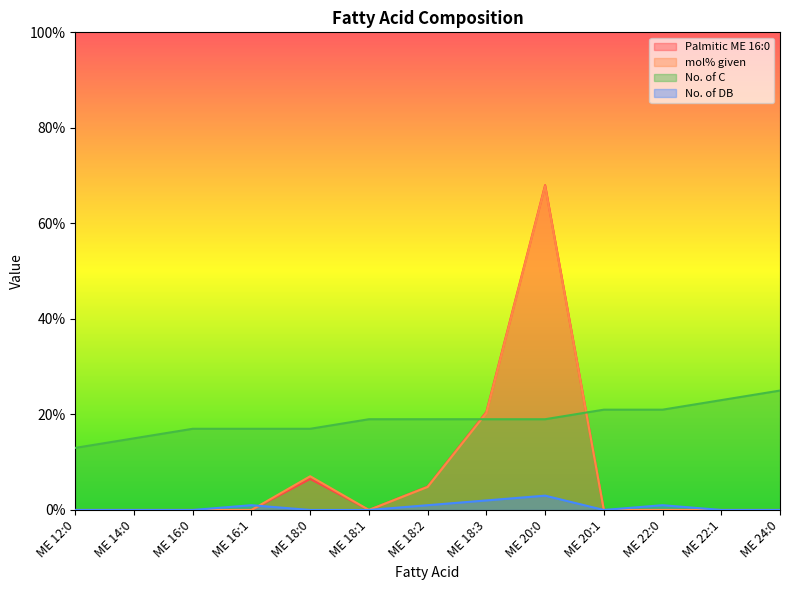

Reading right to left, what are all the values shown in this chart?

Palmitic ME 16:0: ME 24:0=0.0	ME 22:1=0.0	ME 22:0=0.0	ME 20:1=0.0	ME 20:0=68.0	ME 18:3=20.5	ME 18:2=4.9	ME 18:1=0.0	ME 18:0=6.5	ME 16:1=0.0	ME 16:0=0.0	ME 14:0=0.0	ME 12:0=0.0
mol% given: ME 24:0=0.0	ME 22:1=0.0	ME 22:0=0.0	ME 20:1=0.0	ME 20:0=67.8	ME 18:3=20.3	ME 18:2=4.8	ME 18:1=0.0	ME 18:0=7.1	ME 16:1=0.0	ME 16:0=0.0	ME 14:0=0.0	ME 12:0=0.0
No. of C: ME 24:0=25.0	ME 22:1=23.0	ME 22:0=21.0	ME 20:1=21.0	ME 20:0=19.0	ME 18:3=19.0	ME 18:2=19.0	ME 18:1=19.0	ME 18:0=17.0	ME 16:1=17.0	ME 16:0=17.0	ME 14:0=15.0	ME 12:0=13.0
No. of DB: ME 24:0=0.0	ME 22:1=0.0	ME 22:0=1.0	ME 20:1=0.0	ME 20:0=3.0	ME 18:3=2.0	ME 18:2=1.0	ME 18:1=0.0	ME 18:0=0.0	ME 16:1=1.0	ME 16:0=0.0	ME 14:0=0.0	ME 12:0=0.0